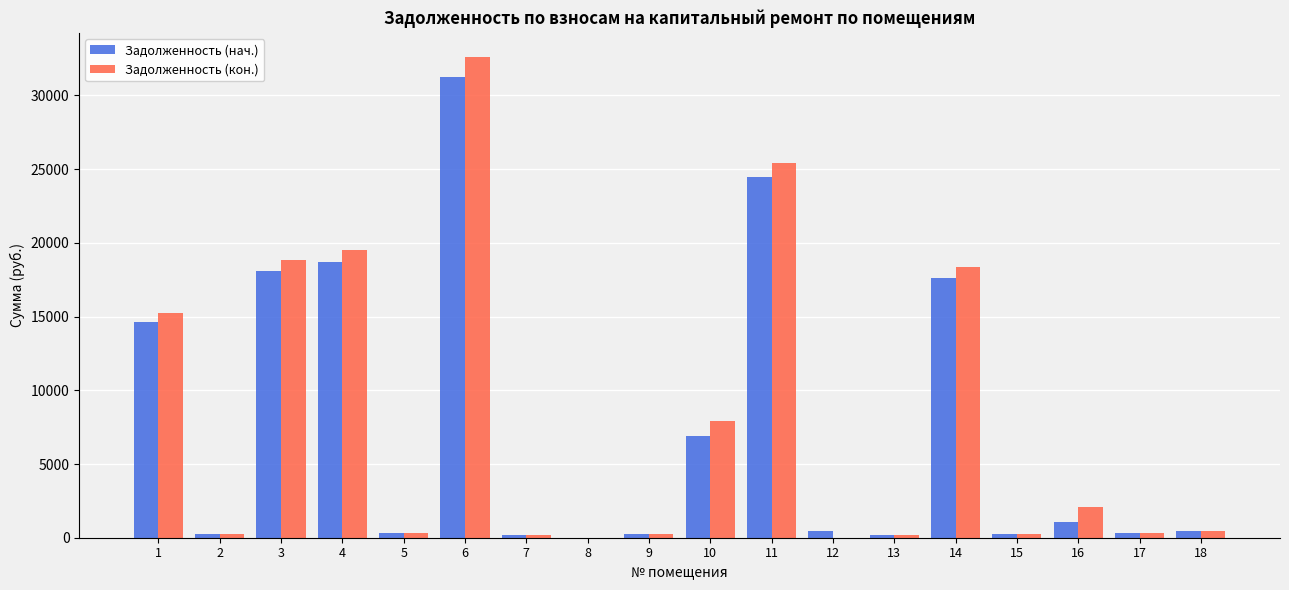

What are all the series names shown in the legend?

Задолженность (нач.), Задолженность (кон.)